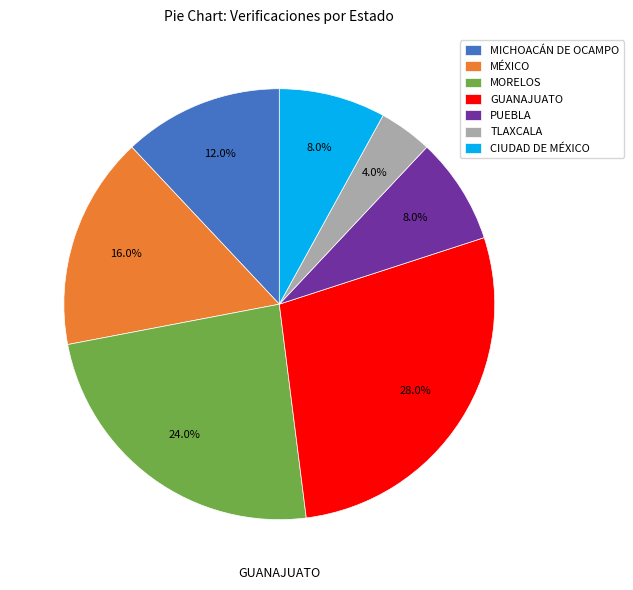

To the nearest percent, what is the difference between the largest and smallest slice percentages?

24%